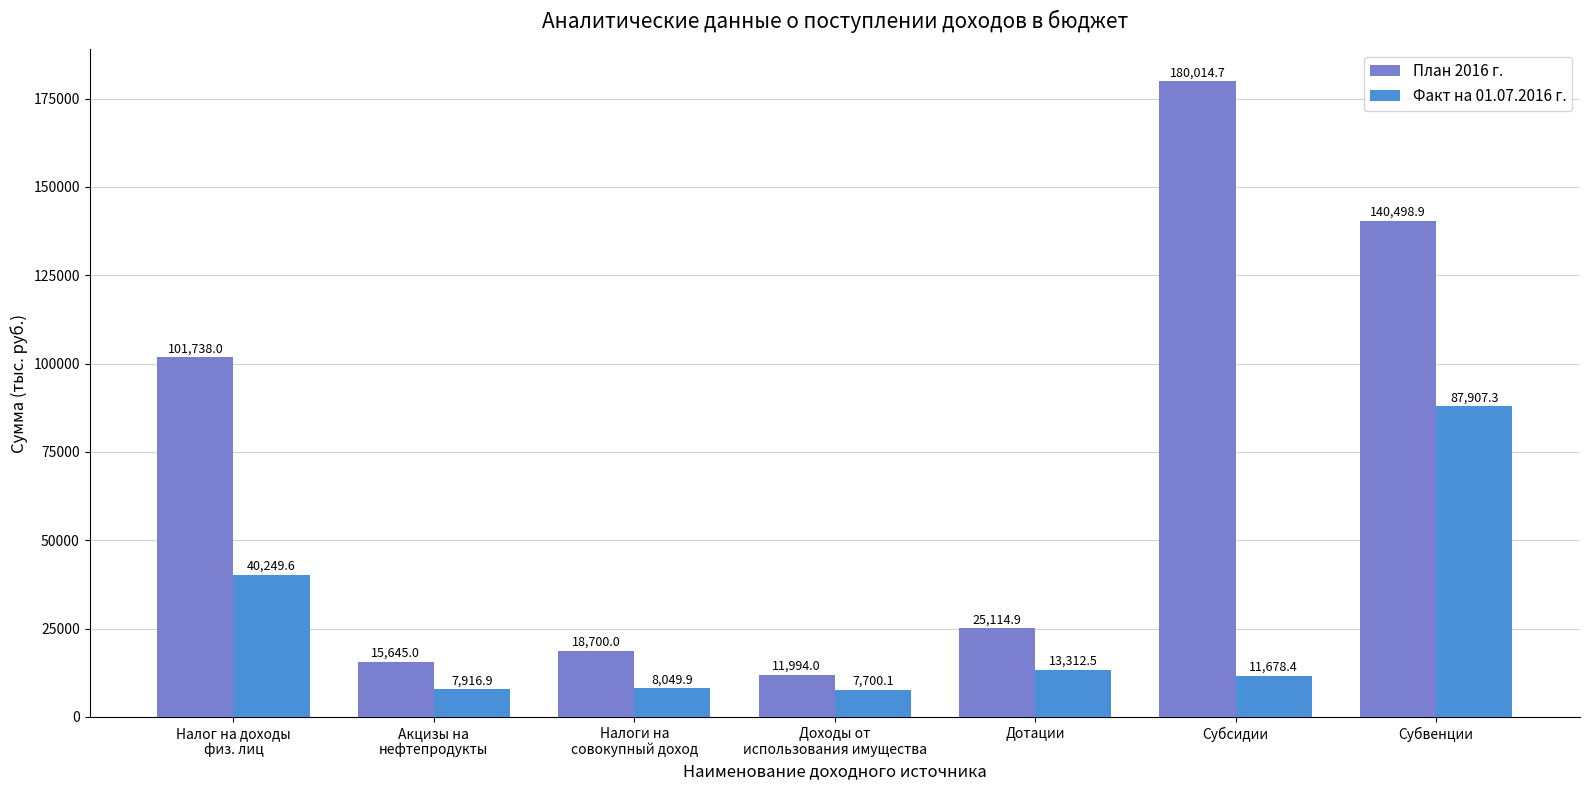

Which series has the largest total across all categories?

План 2016 г.